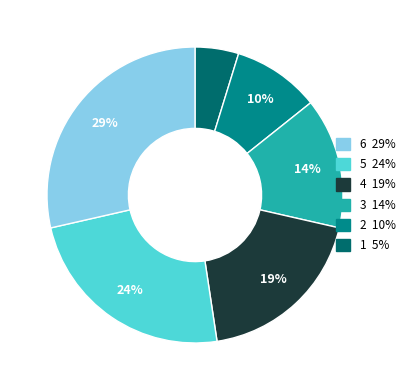

To the nearest percent, what is the average slice percentage?

17%